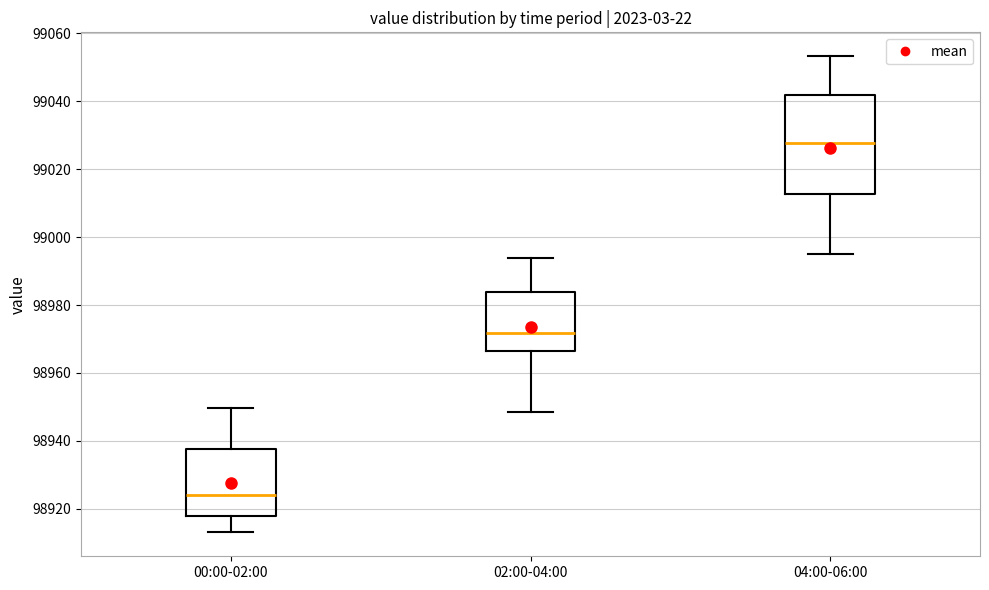

Reading left to right, transcribe this box plot: for each box, give where its median line is, the range the box spans, and where its two whiskers end, as read against the y-axis. The values are not printed on the chart, so give them approximately, as read against the axis.

00:00-02:00: median 98924, box 98918 to 98938, whiskers 98914 to 98950
02:00-04:00: median 98972, box 98966 to 98984, whiskers 98948 to 98994
04:00-06:00: median 99028, box 99012 to 99042, whiskers 98996 to 99054